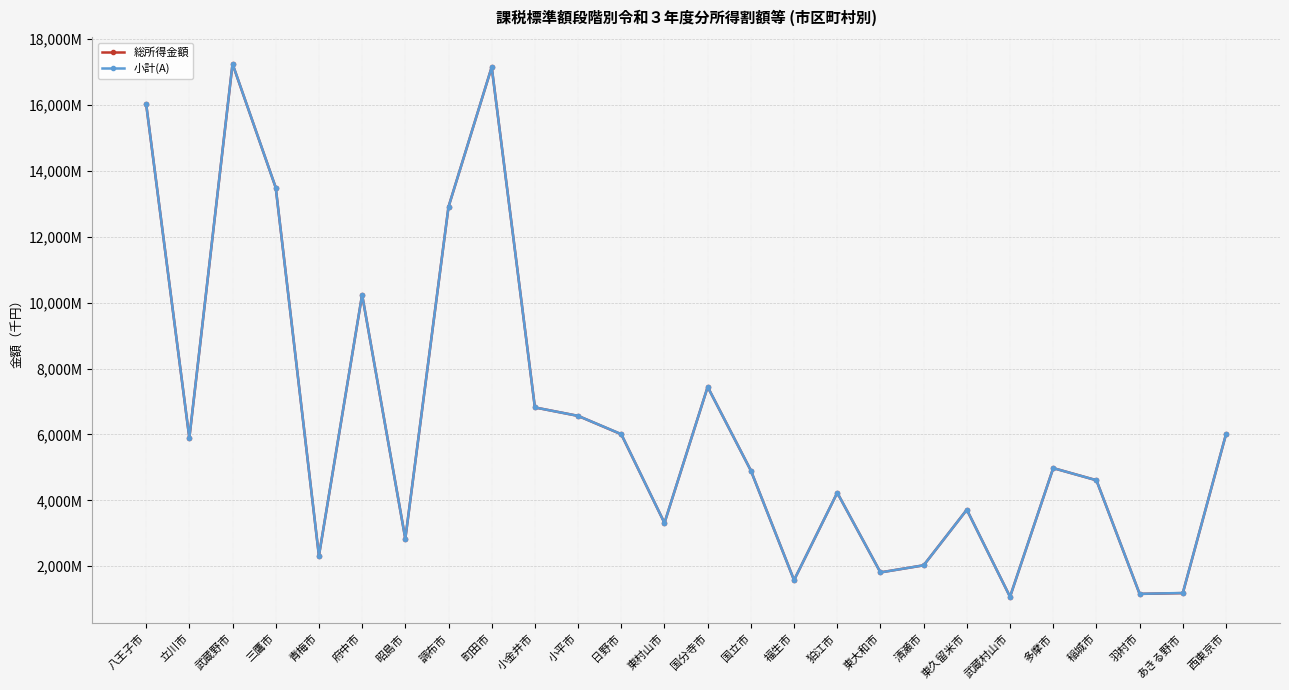

Rank the series at 国分寺市 from lowest to highest value.

総所得金額, 小計(A)